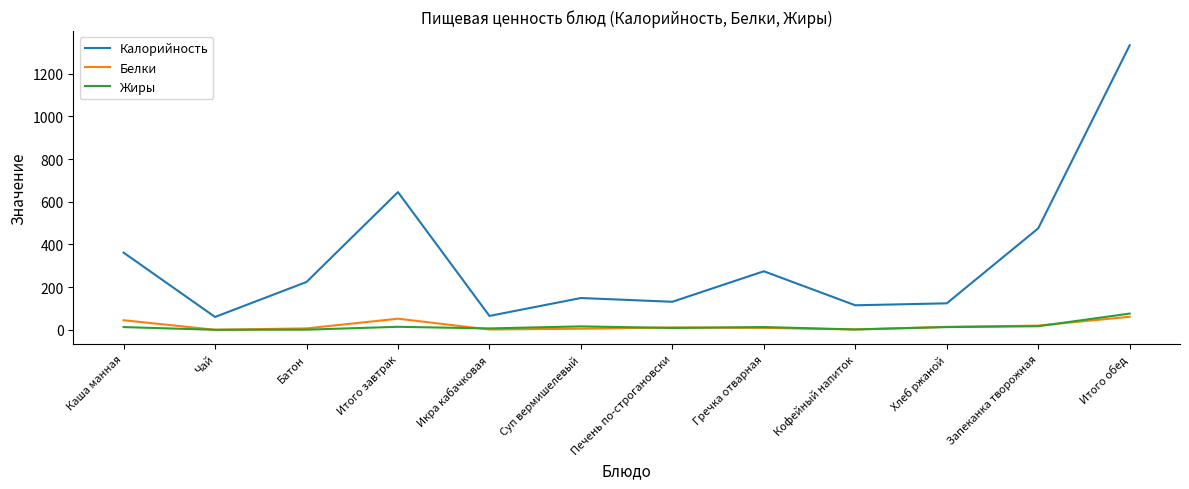

True or false: Белки and Калорийность cross at least once.

False